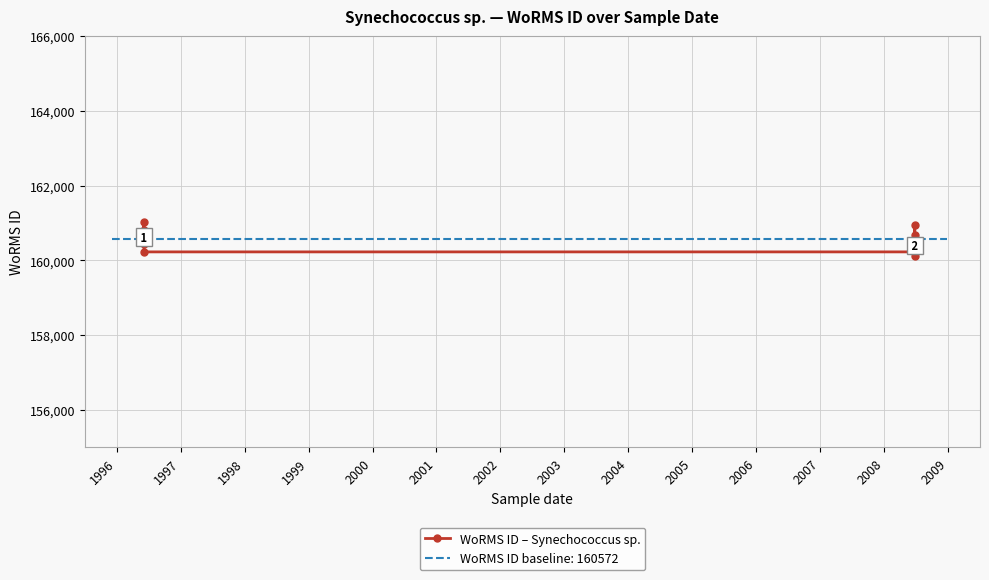

The chart shows a value of 160228.0 at 2001. True or false?

True